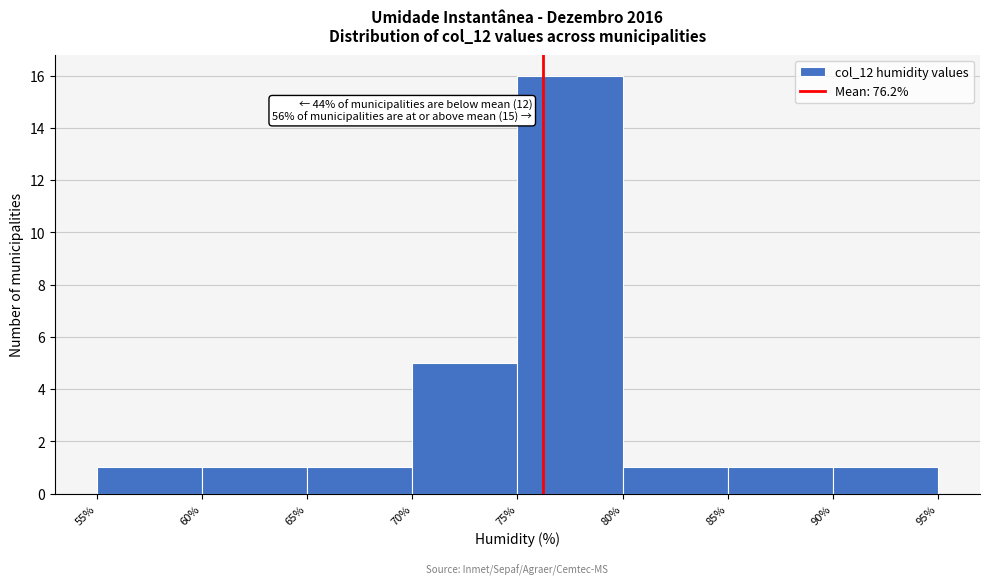

Which range on the x-axis has the tallest bar?

75% to 80%